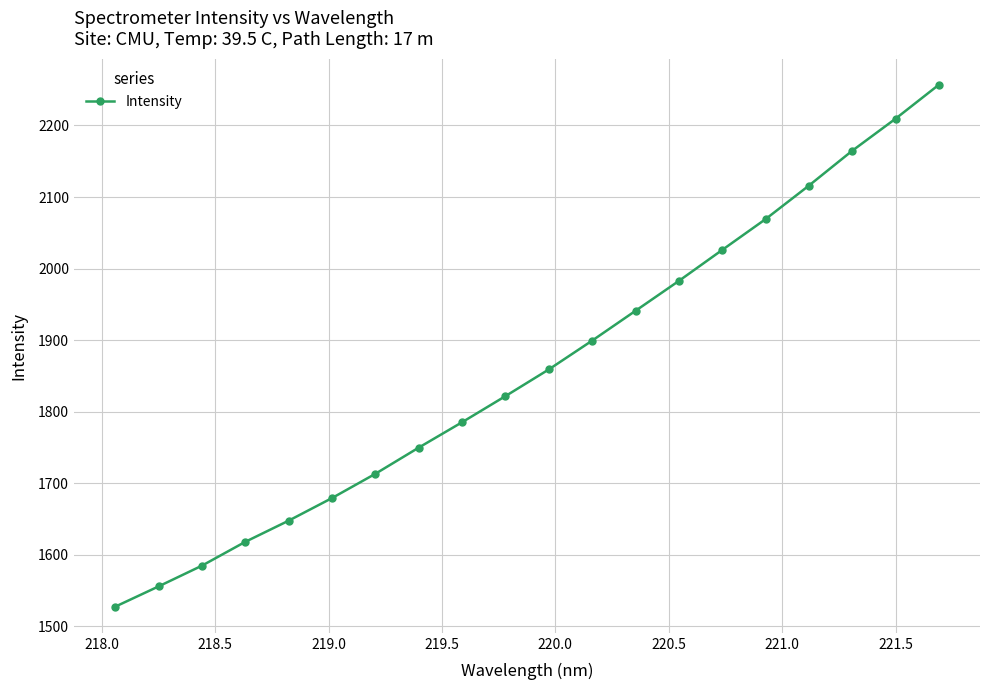

True or false: the data has more than 2 interior local peaks.

False